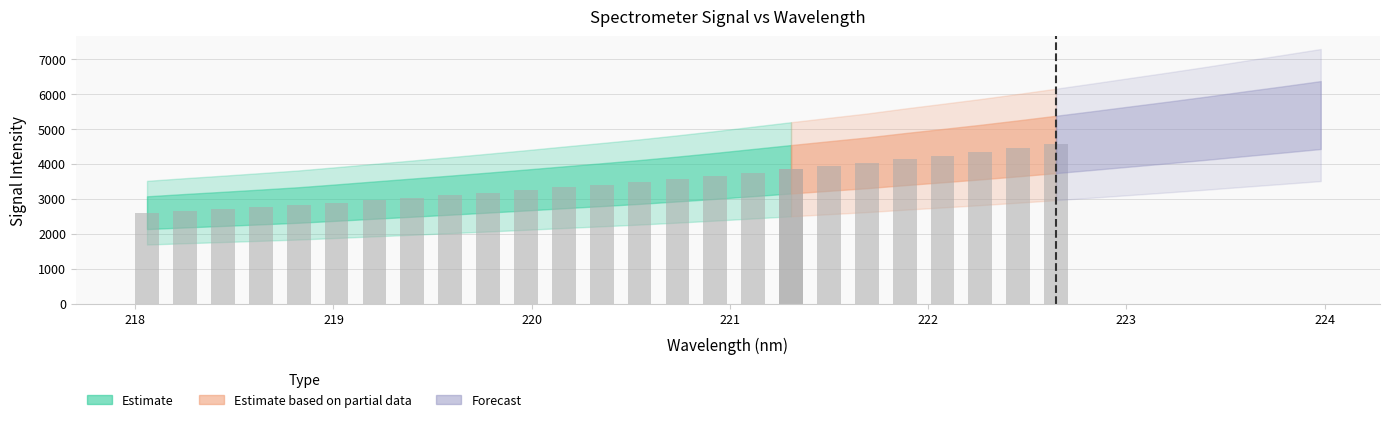

Which category has the lowest value across all series?

218.0596